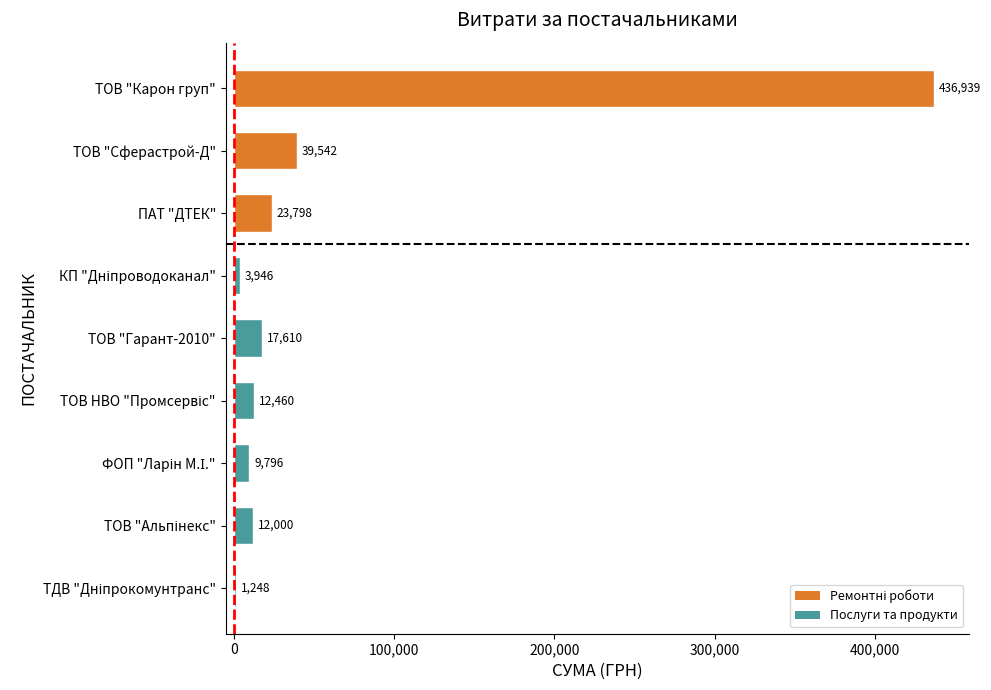

True or false: the data shows 23798.5 at ПАТ "ДТЕК".

True